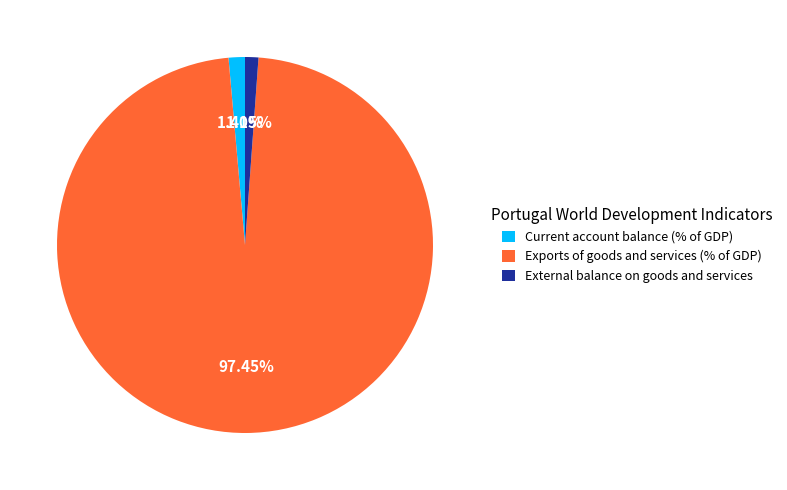

Between Current account balance (% of GDP) and Exports of goods and services (% of GDP), which is larger?

Exports of goods and services (% of GDP)